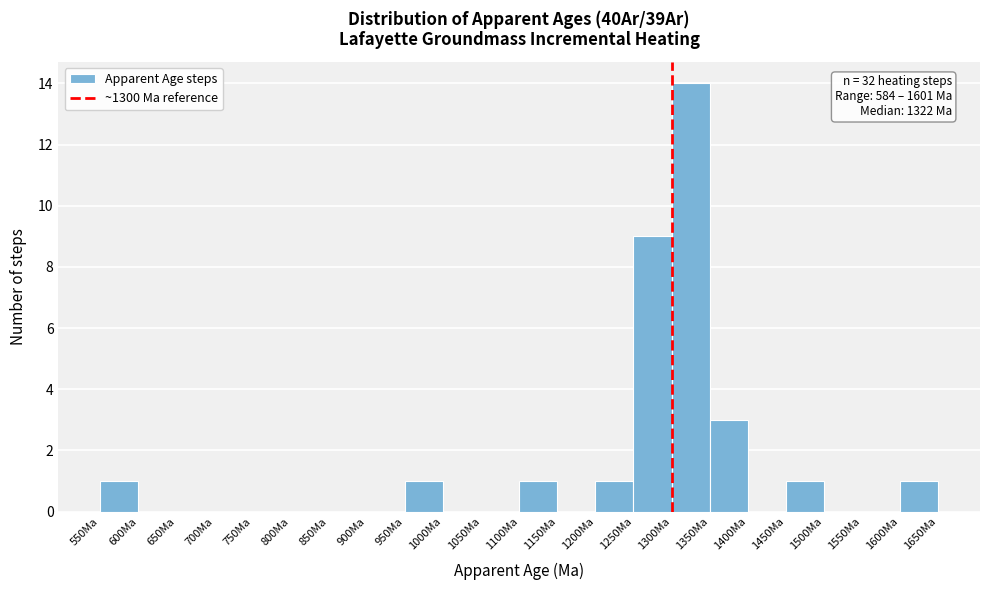

Which range on the x-axis has the tallest bar?

1300 to 1350